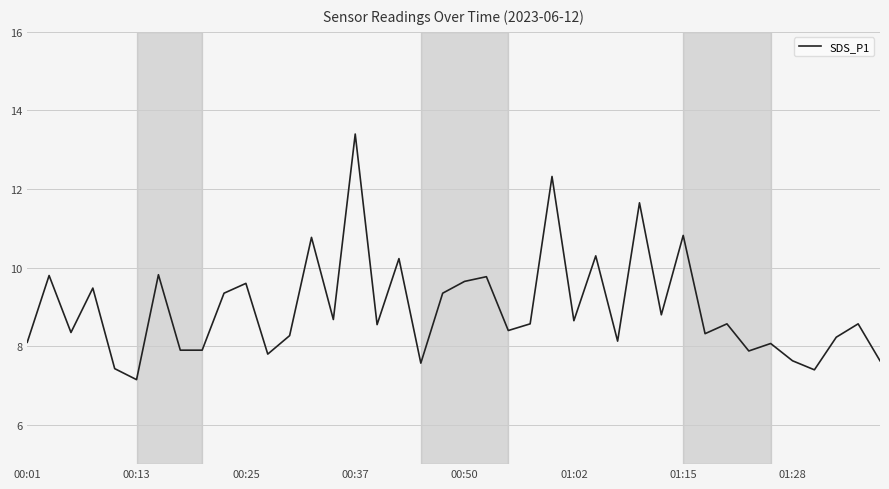

What is the smallest value displayed?

7.2